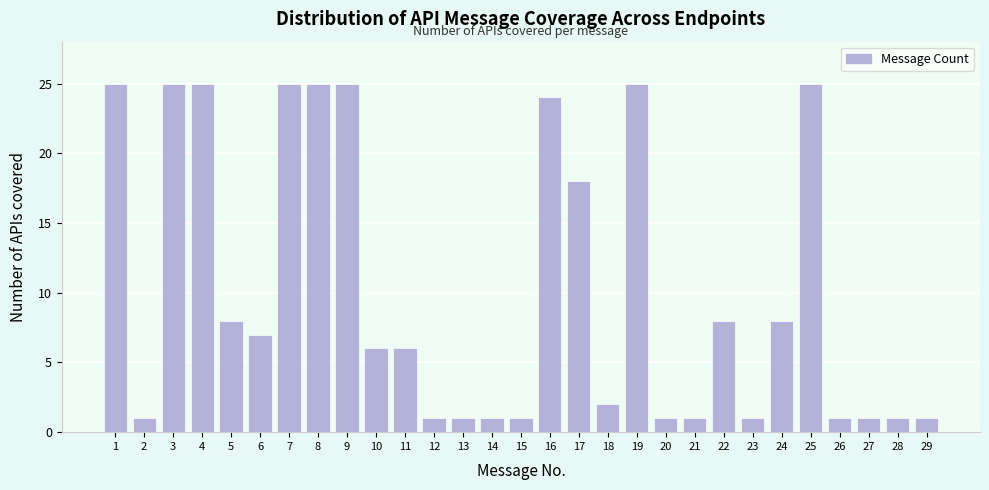

Reading left to right, list all the values displayed in this chart.

25	1	25	25	8	7	25	25	25	6	6	1	1	1	1	24	18	2	25	1	1	8	1	8	25	1	1	1	1